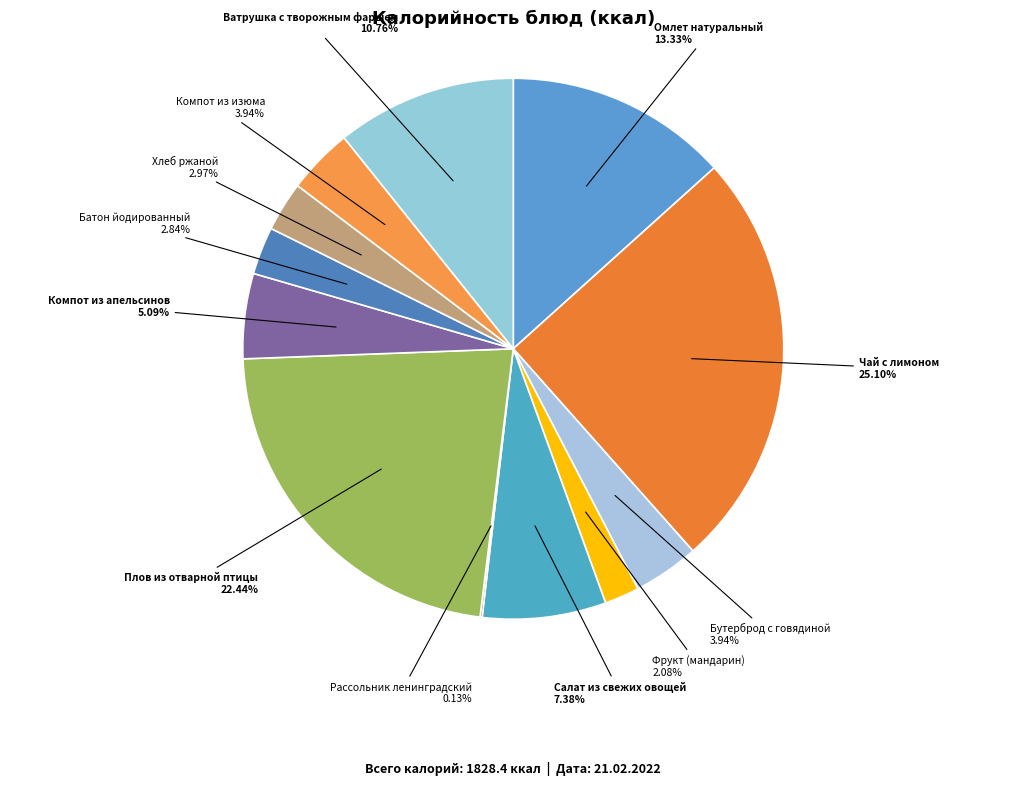

Which category has the biggest portion of the pie?

Чай с лимоном